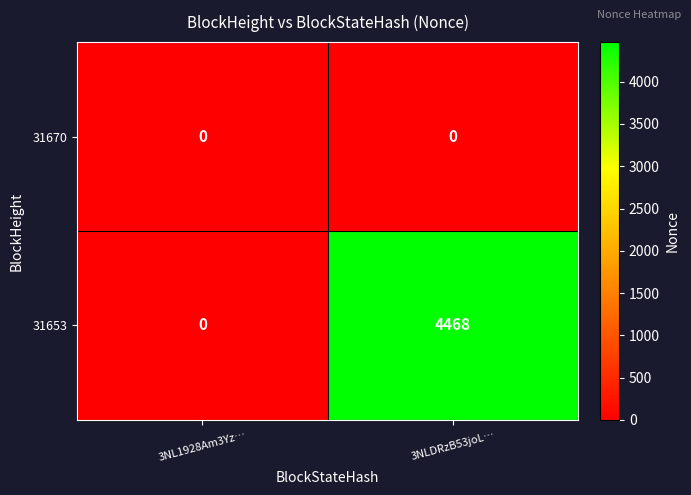

What is the sum of the 31653 values at 3NL1928Am3Yz… and 3NLDRzB53joL…?

4468